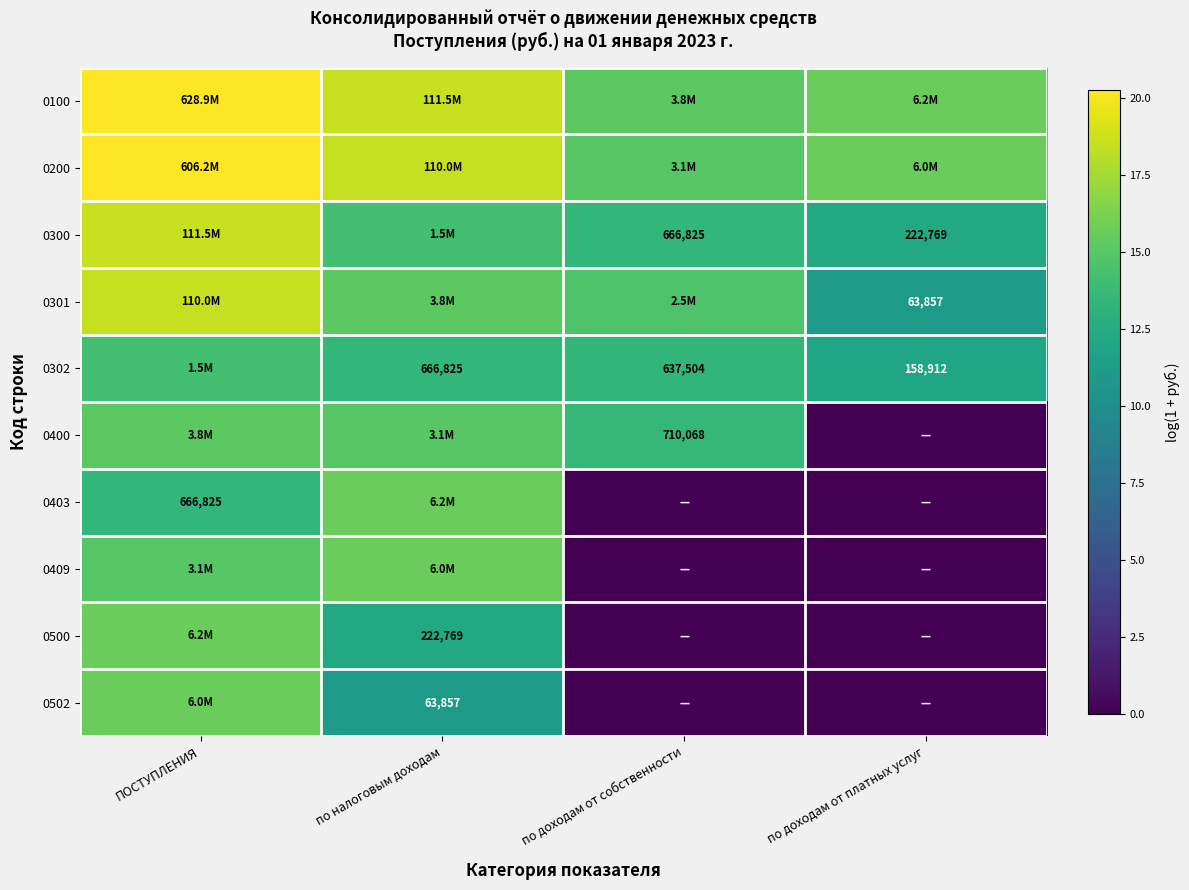

The value of 0409 at по доходам от собственности is 0.0. True or false?

True